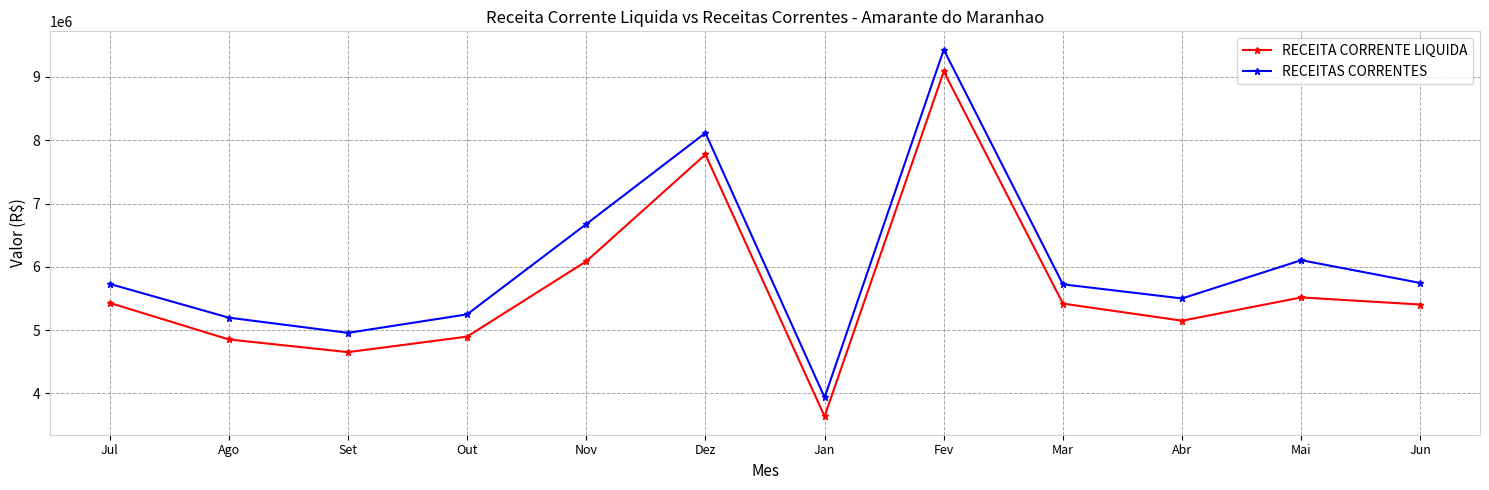

What position from the left is Dez?

6